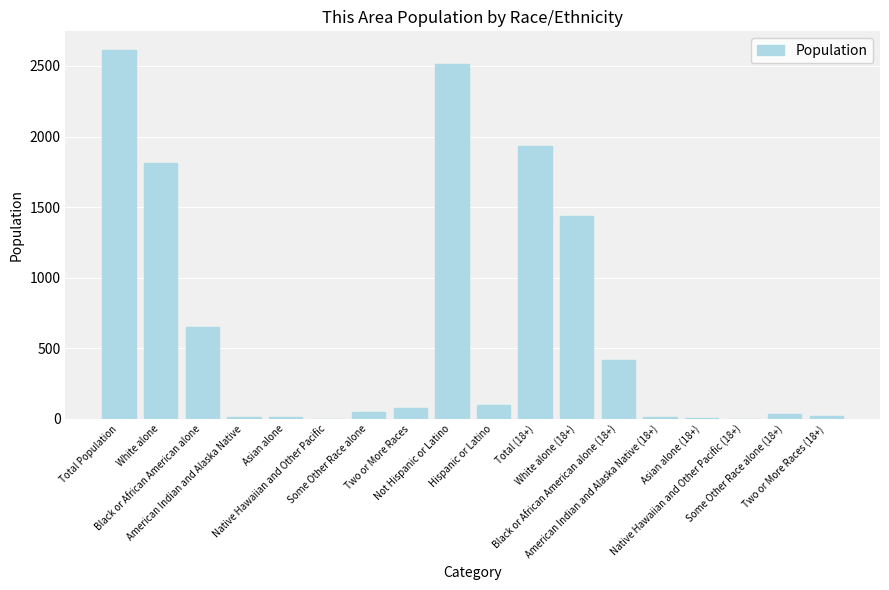

What is the maximum value shown in the chart?

2614